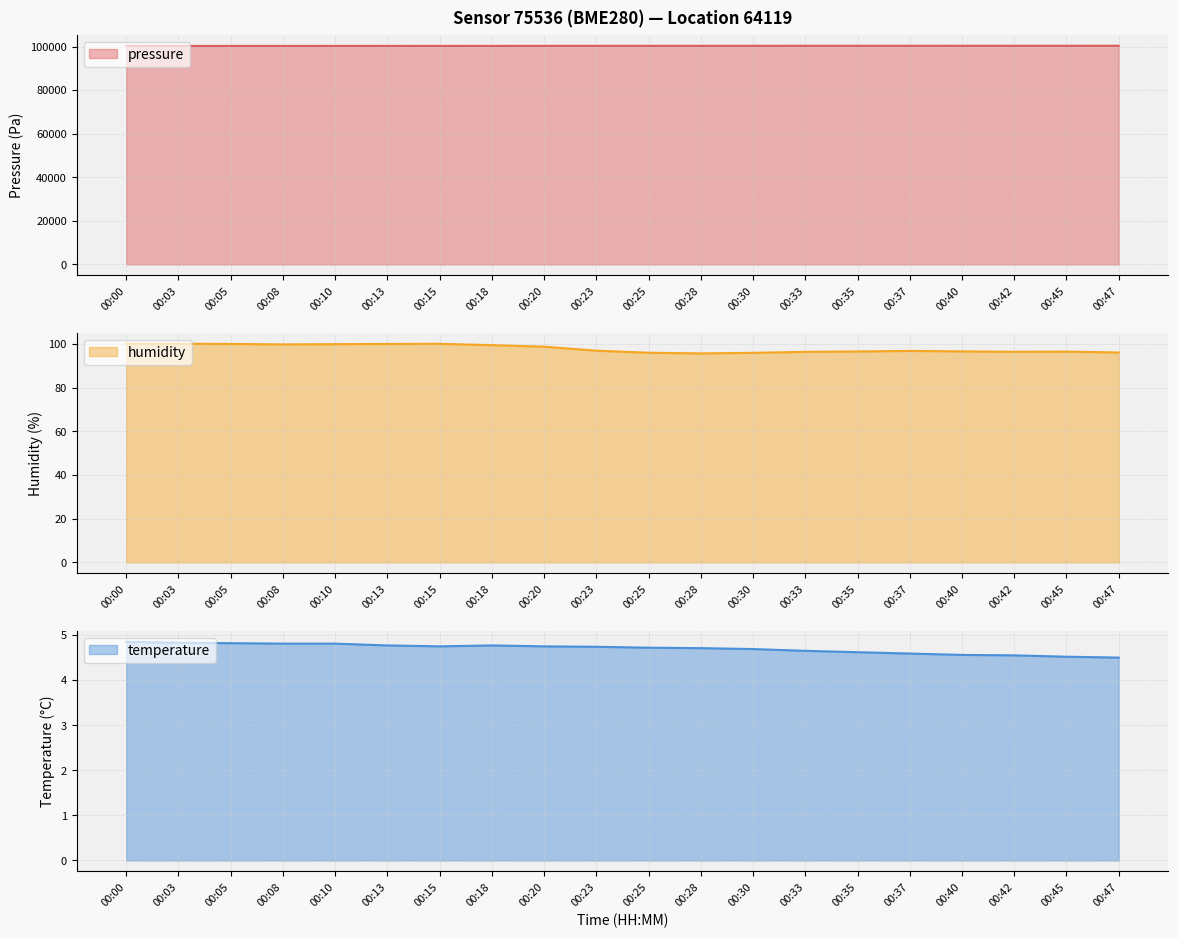

True or false: humidity line has a value of 99.4 at 00:18.

True